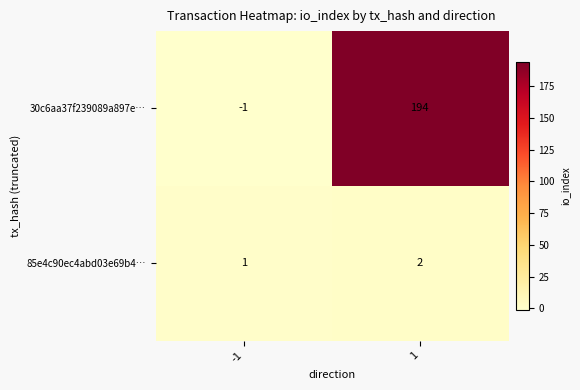

Is it true that 85e4c90ec4abd03e69b4… equals 2 at 1?

True